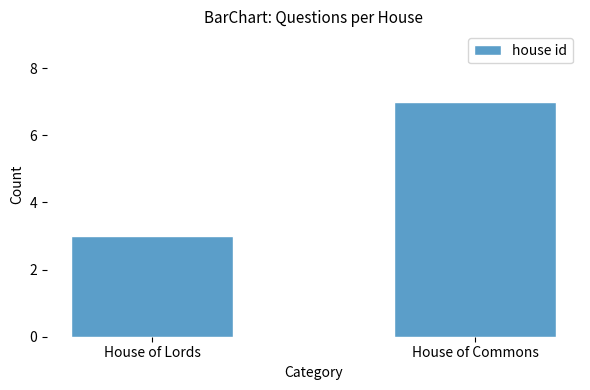

Read the value at House of Lords.

3